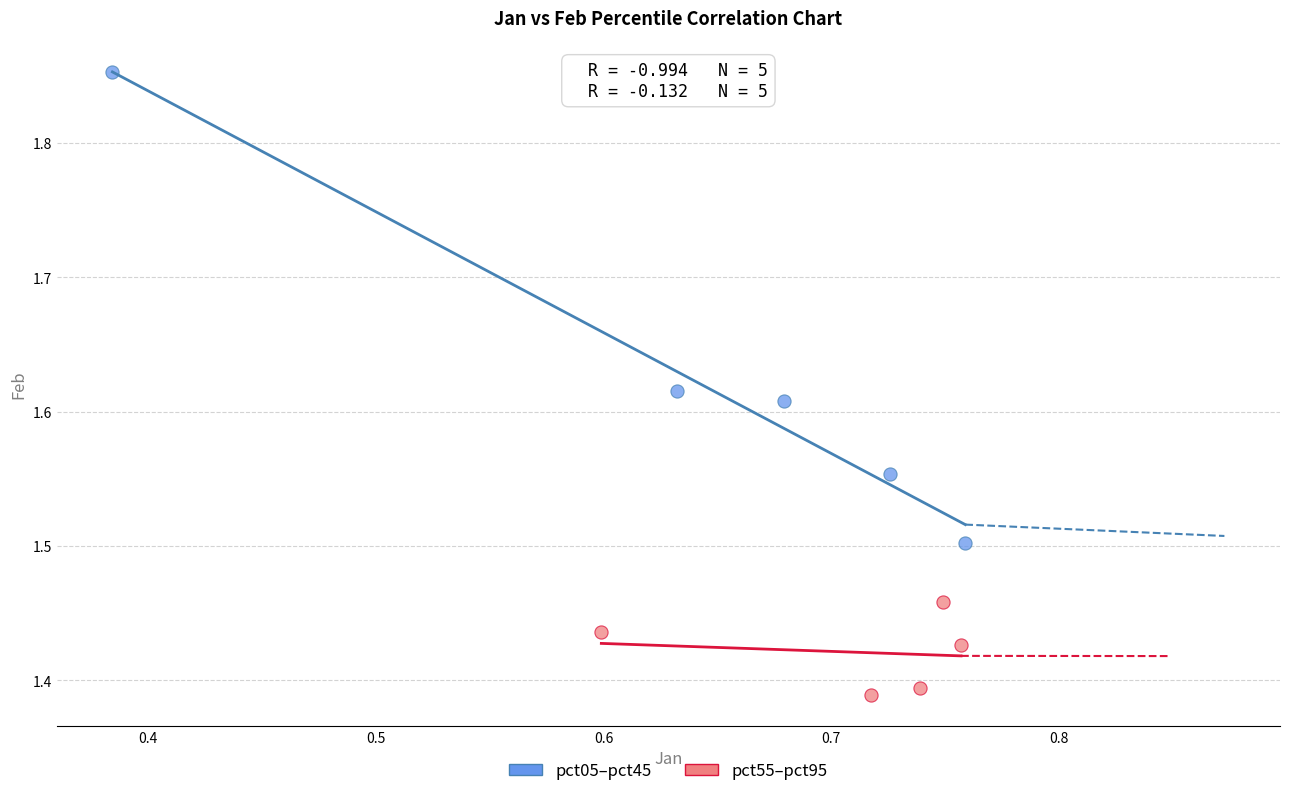

What are all the series names shown in the legend?

pct05–pct45, pct55–pct95